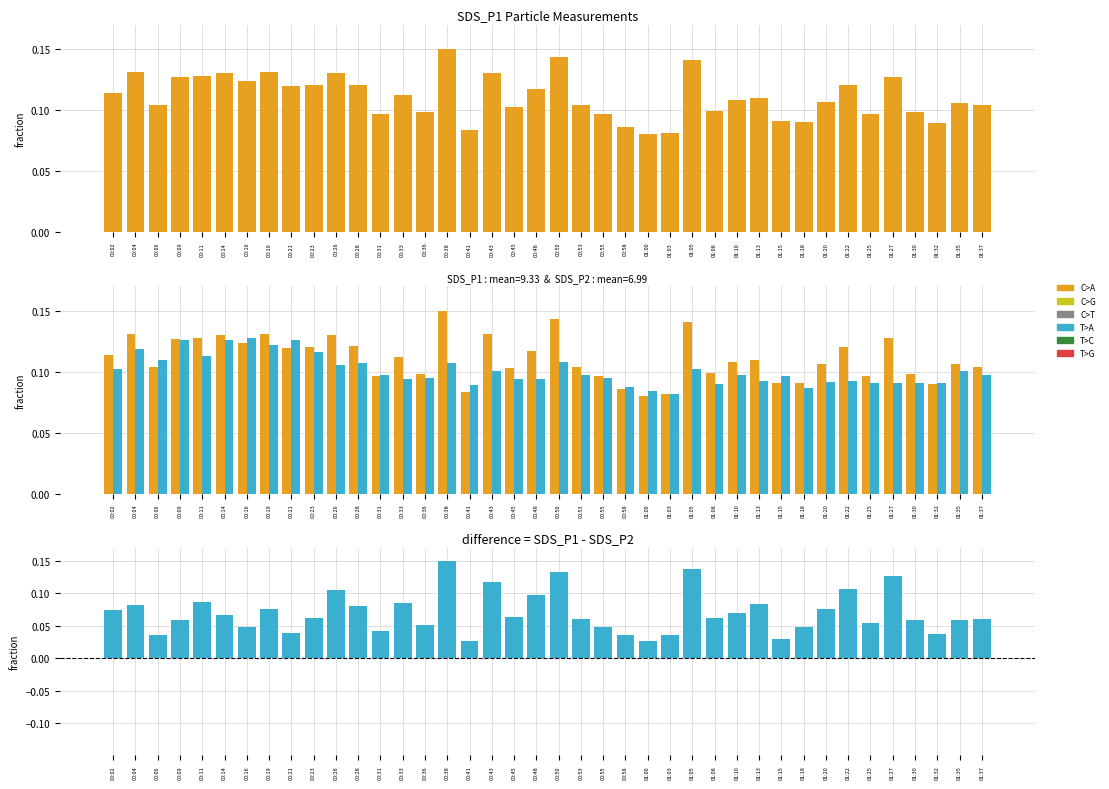

Rank the series by their maximum value, from highest to lowest.

SDS_P1, C>A, difference, C>G